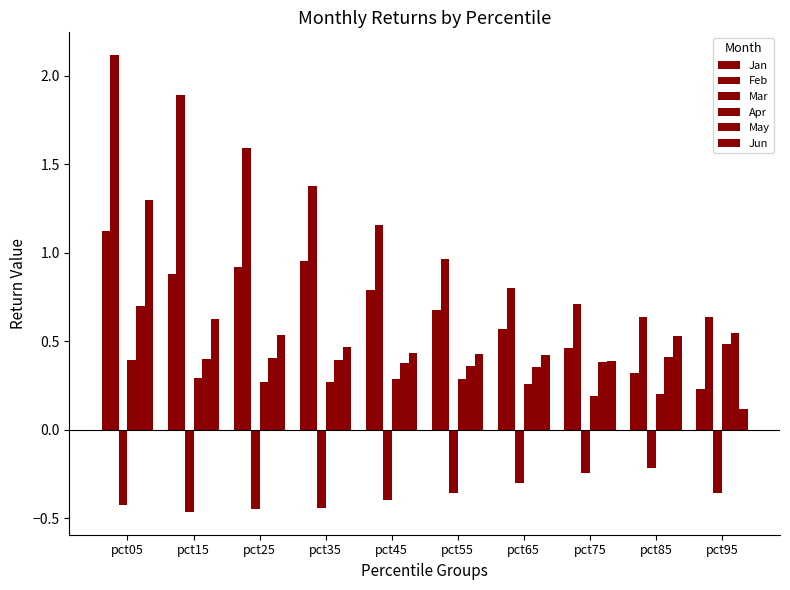

The Jun series shows 0.0 at pct95. True or false?

False